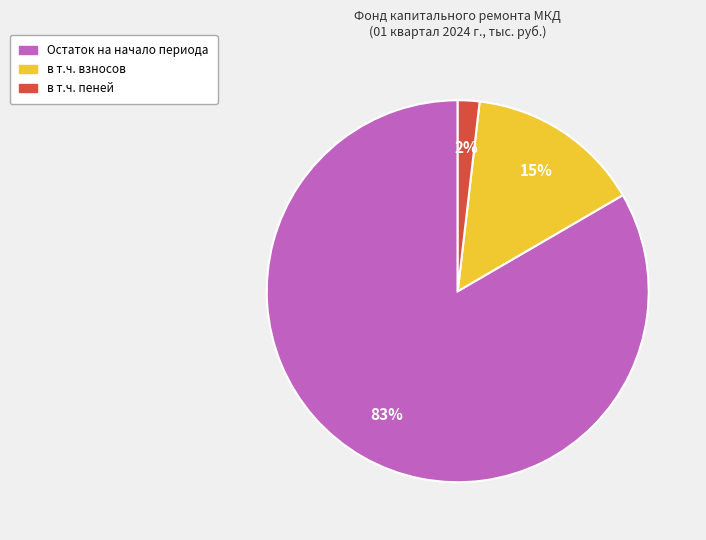

How many segments does this pie chart have?

3